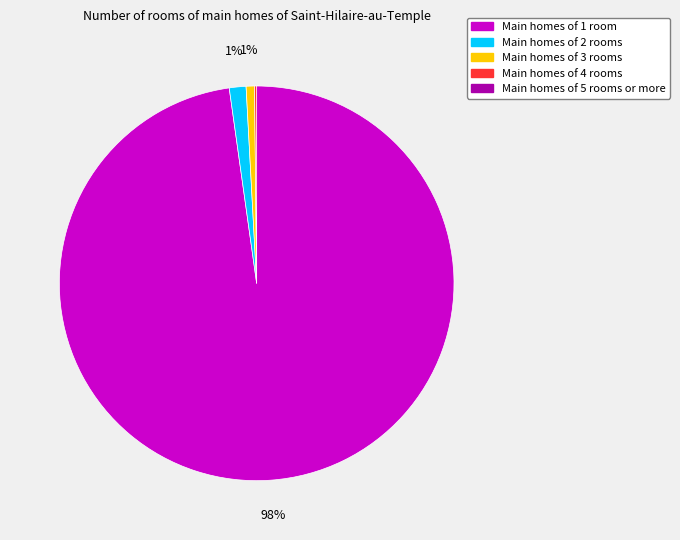

To the nearest percent, what is the difference between the largest and smallest slice percentages?

98%